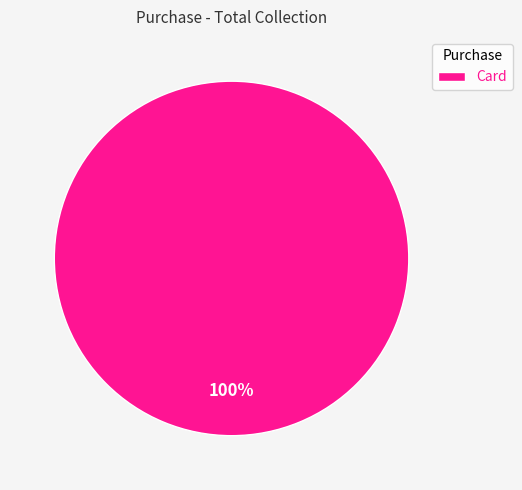

How many segments does this pie chart have?

1